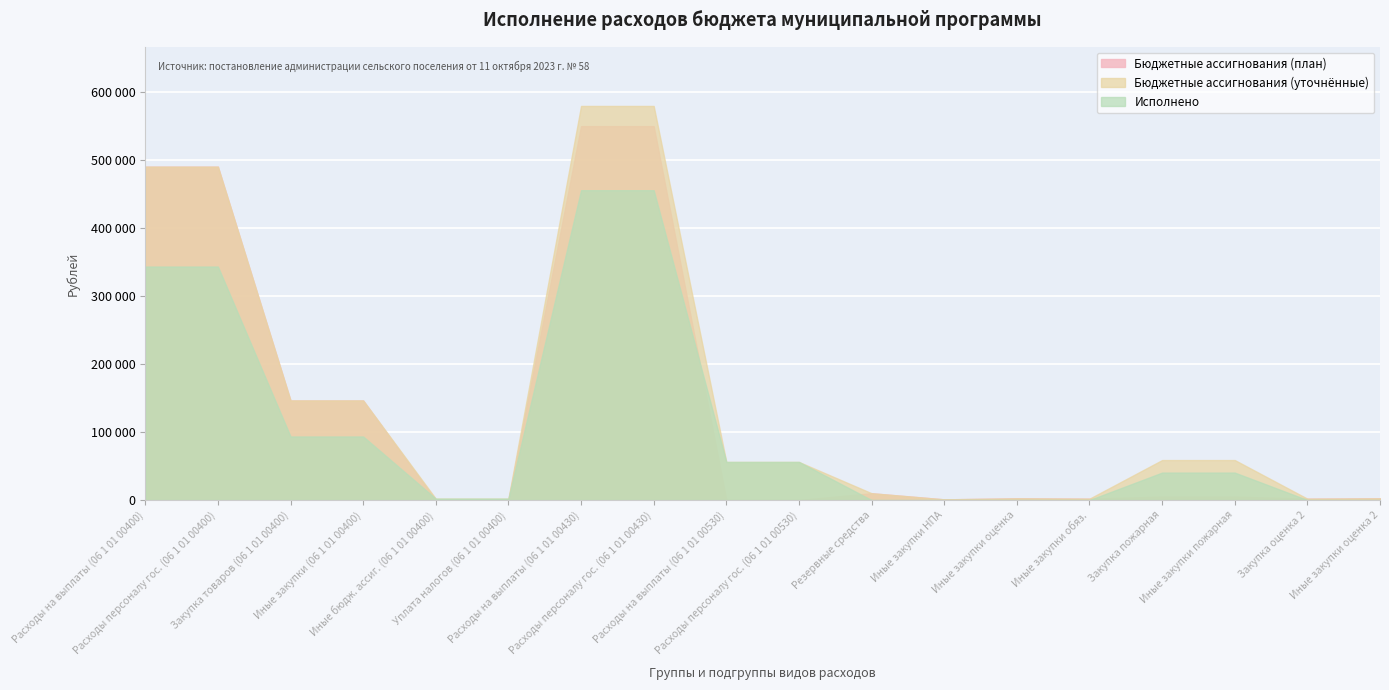

True or false: Бюджетные ассигнования (план) and Бюджетные ассигнования (уточнённые) intersect in this chart.

False